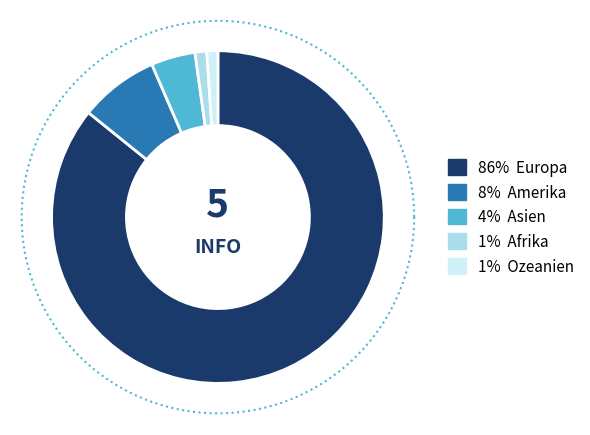

To the nearest percent, what percentage of the pie is Amerika?

8%